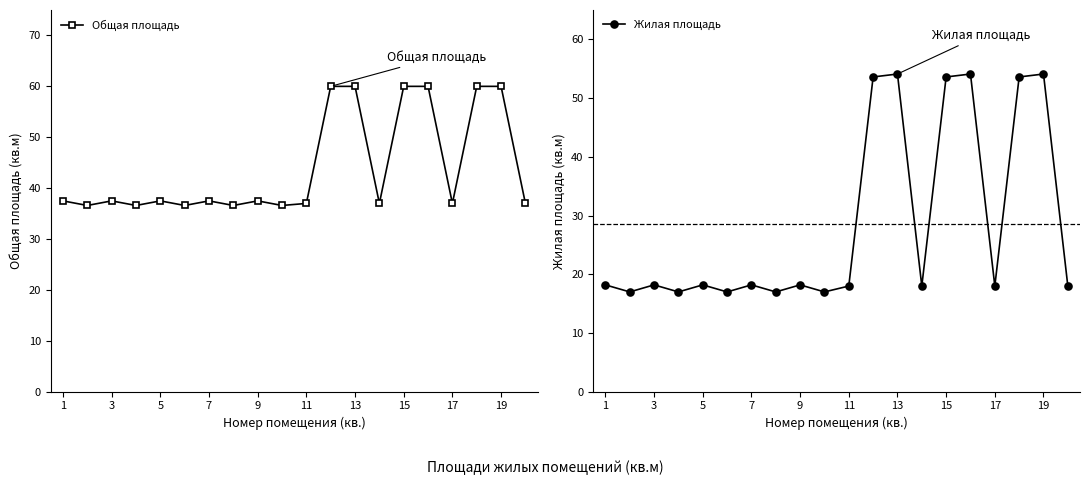

What is the lowest value of the Общая площадь series?

36.6